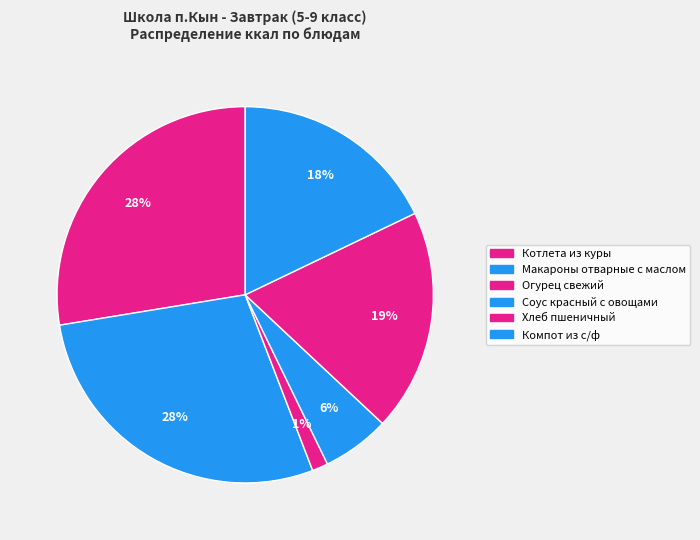

What percentage is the Компот из с/ф slice, to the nearest percent?

18%